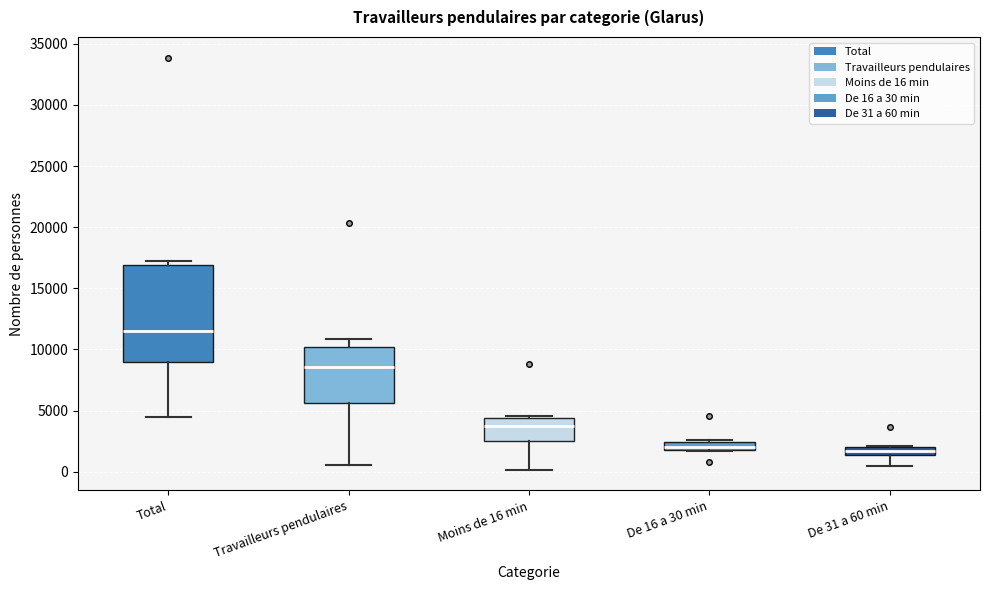

Where is the lower edge of the box for De 16 a 30 min on the y-axis? The values are not printed on the chart, so give them approximately, as read against the axis.

2000